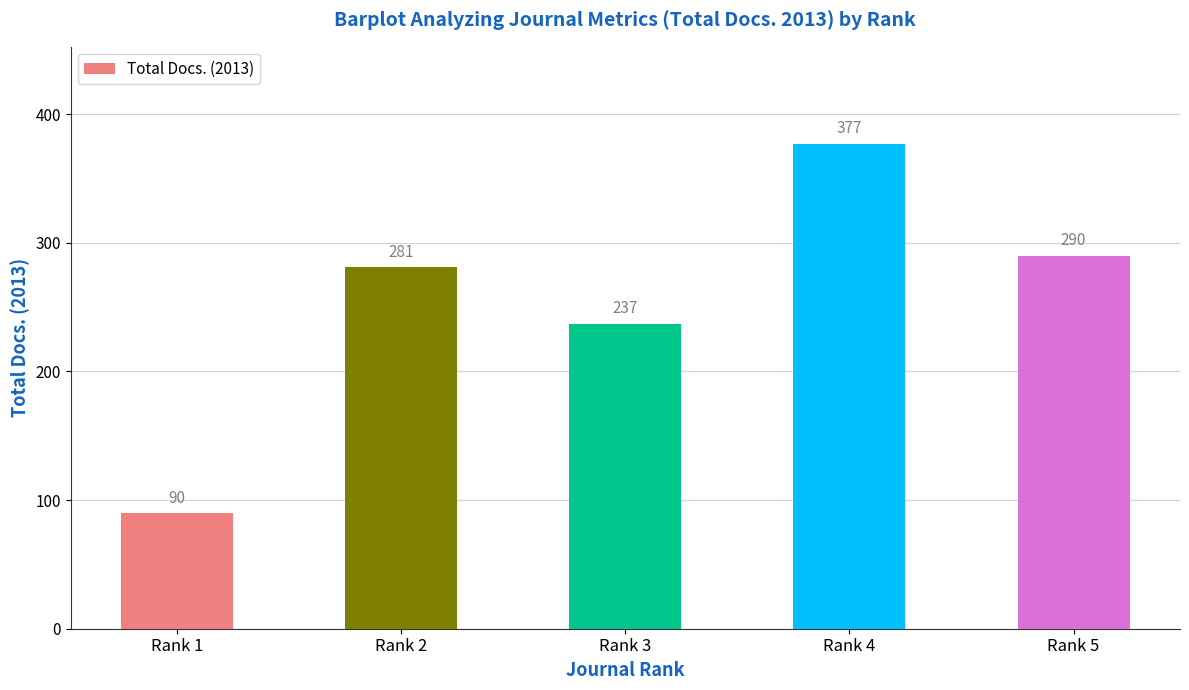

Are the bars grouped side by side (vs. stacked)?

No